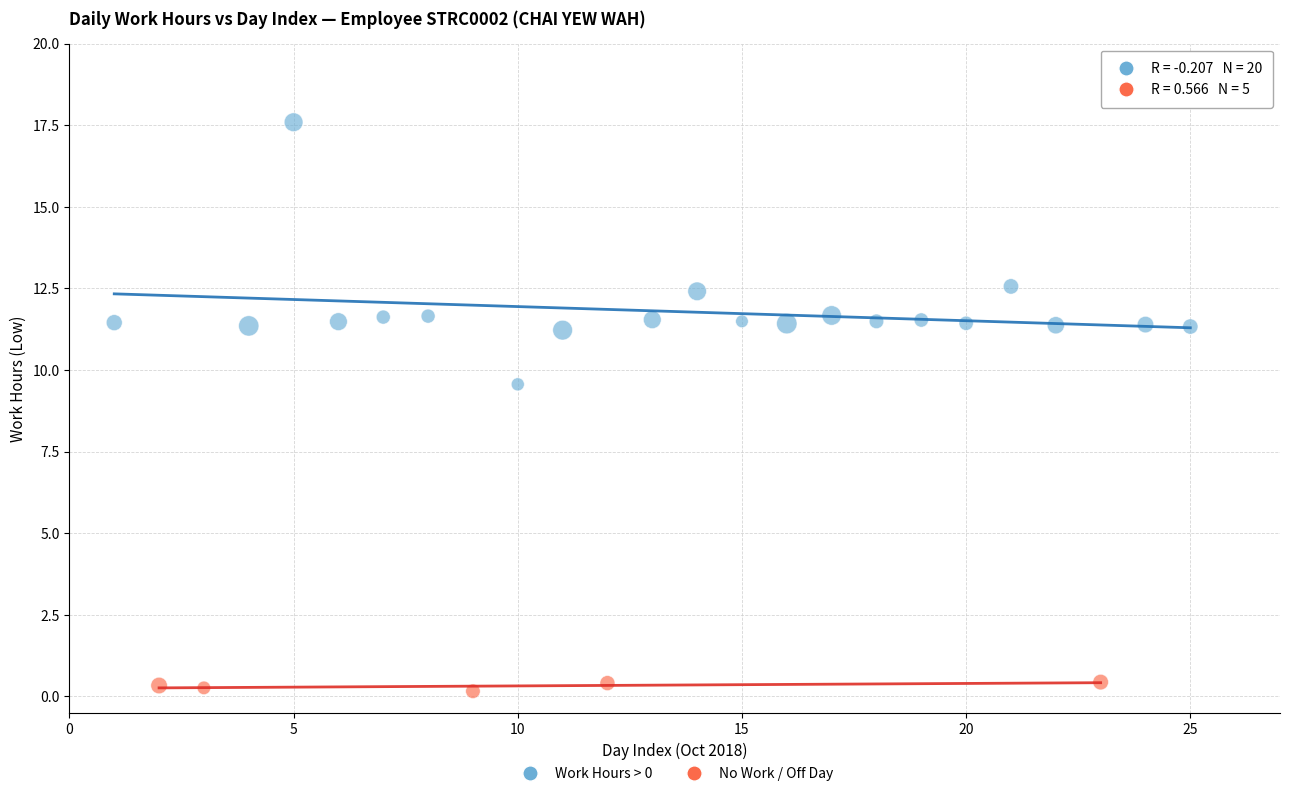

Which series reaches the minimum Y coordinate?

No Work / Off Day